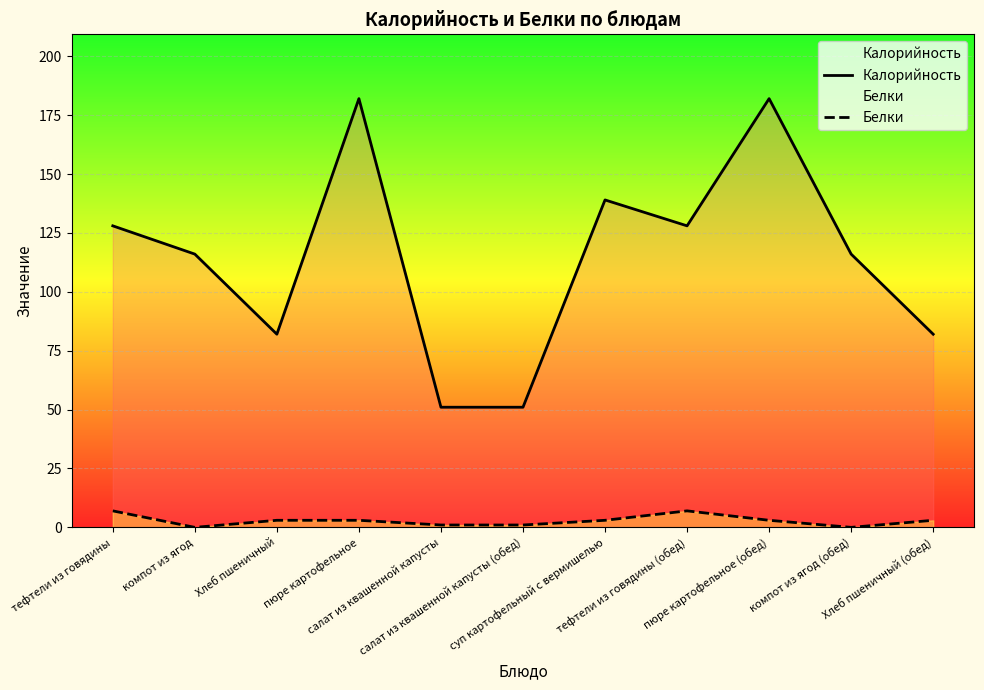

Where is the first local minimum for Калорийность?

Хлеб пшеничный